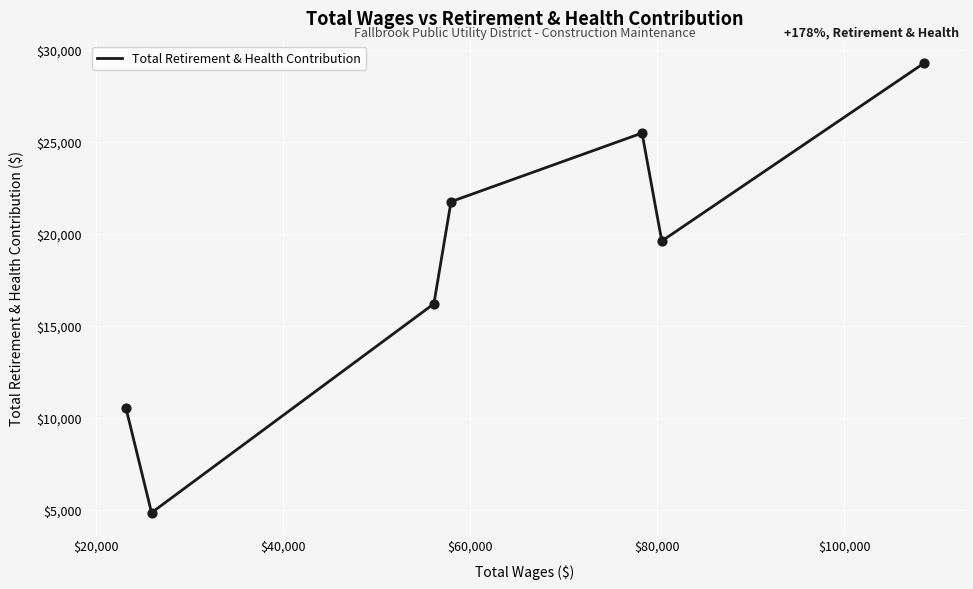

What is the maximum value shown in the chart?

29271